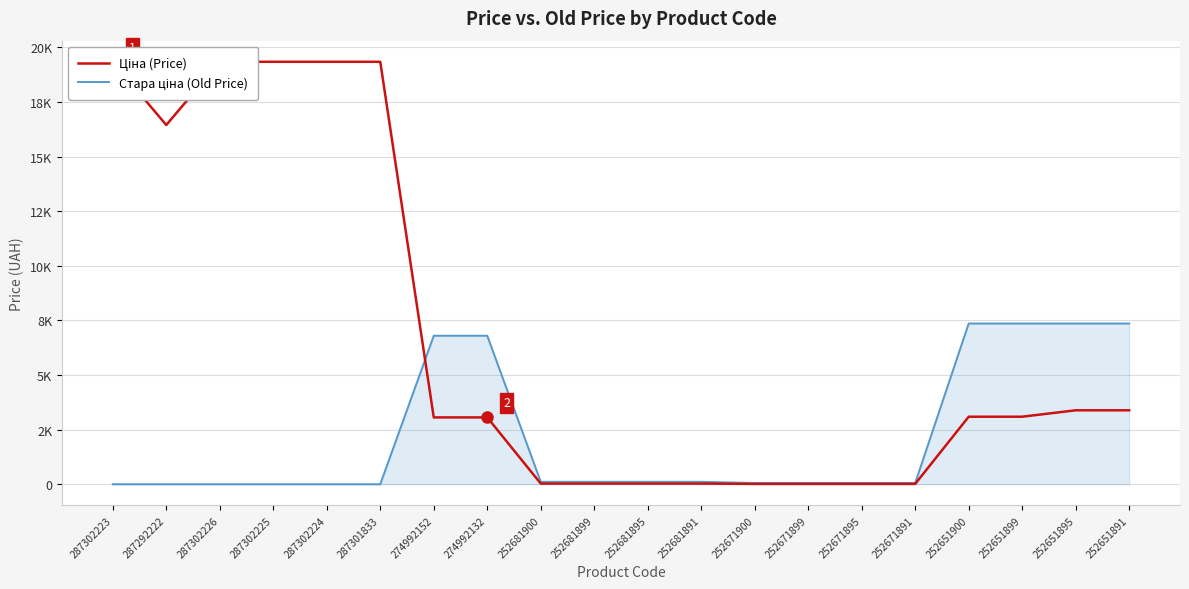

What are all the series names shown in the legend?

Ціна (Price), Стара ціна (Old Price)